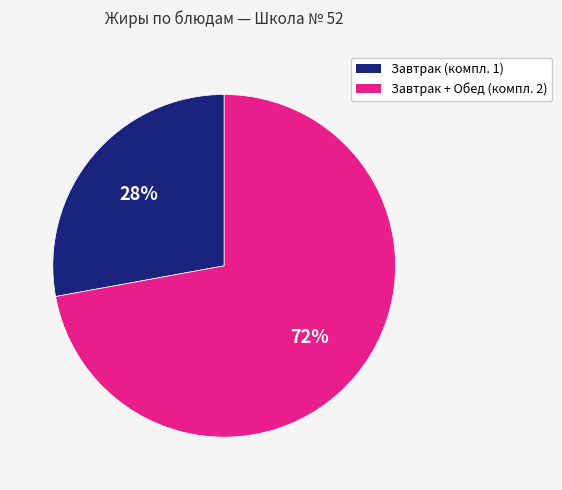

Is there a majority slice in this chart?

Yes